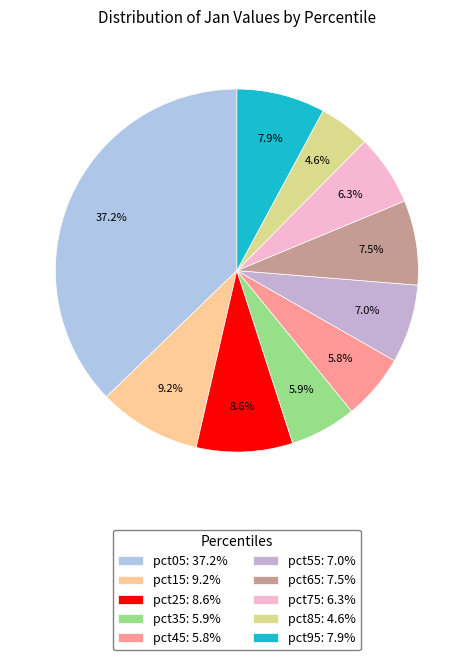

Rank the categories by value from highest to lowest.

pct05, pct15, pct25, pct95, pct65, pct55, pct75, pct35, pct45, pct85